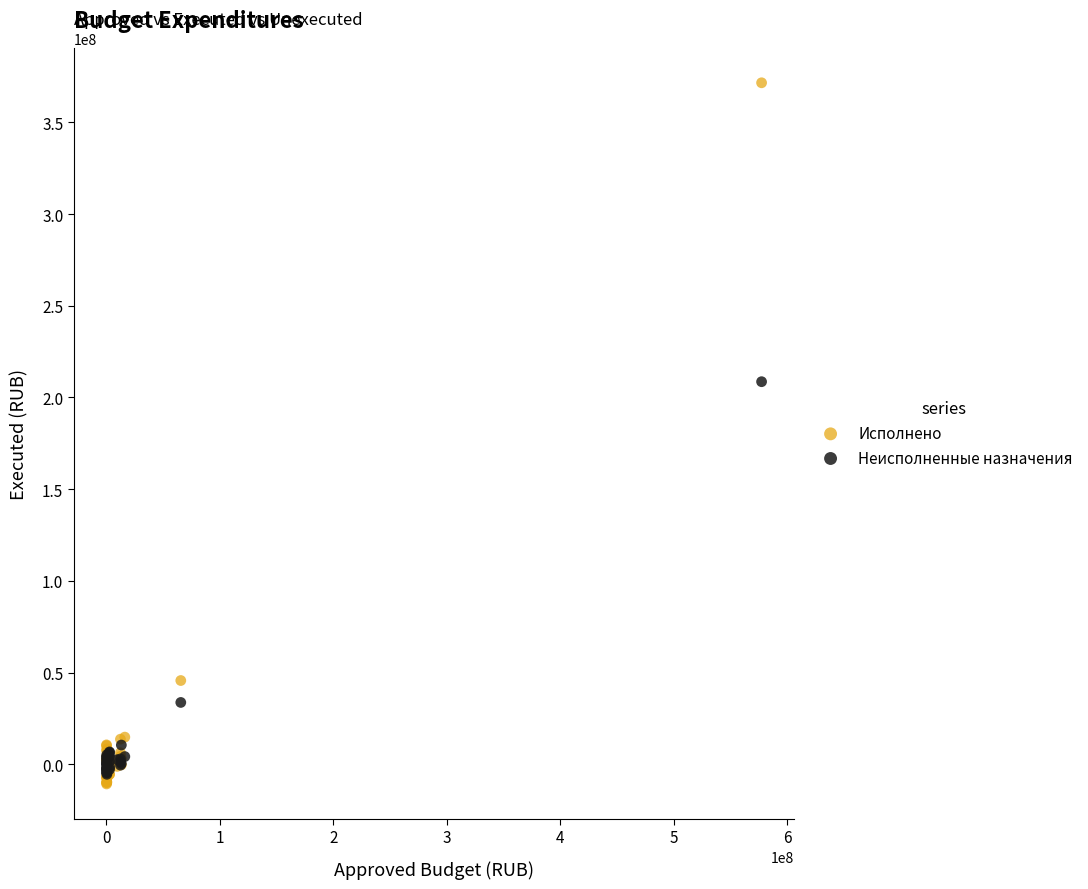

Across all series, what Y value is closest to 180441759?

208617854.9